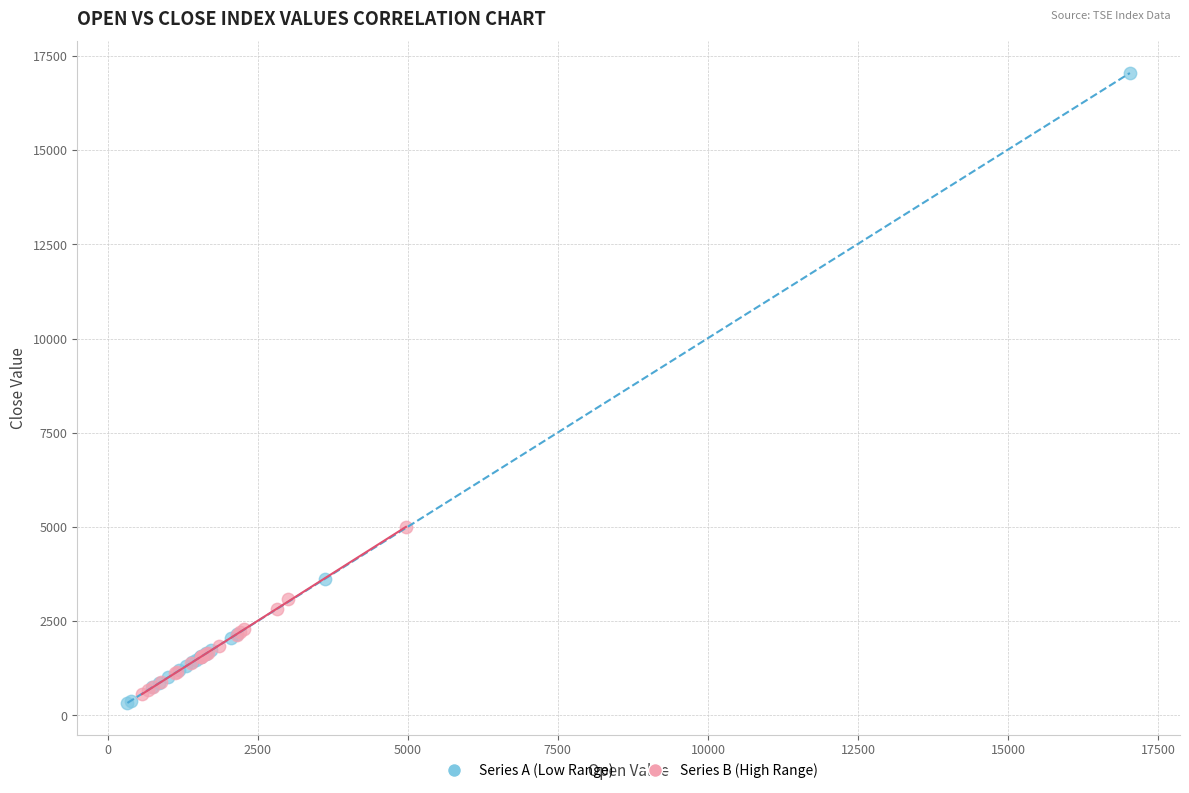

What are all the series names shown in the legend?

Series A (Low Range), Series B (High Range)